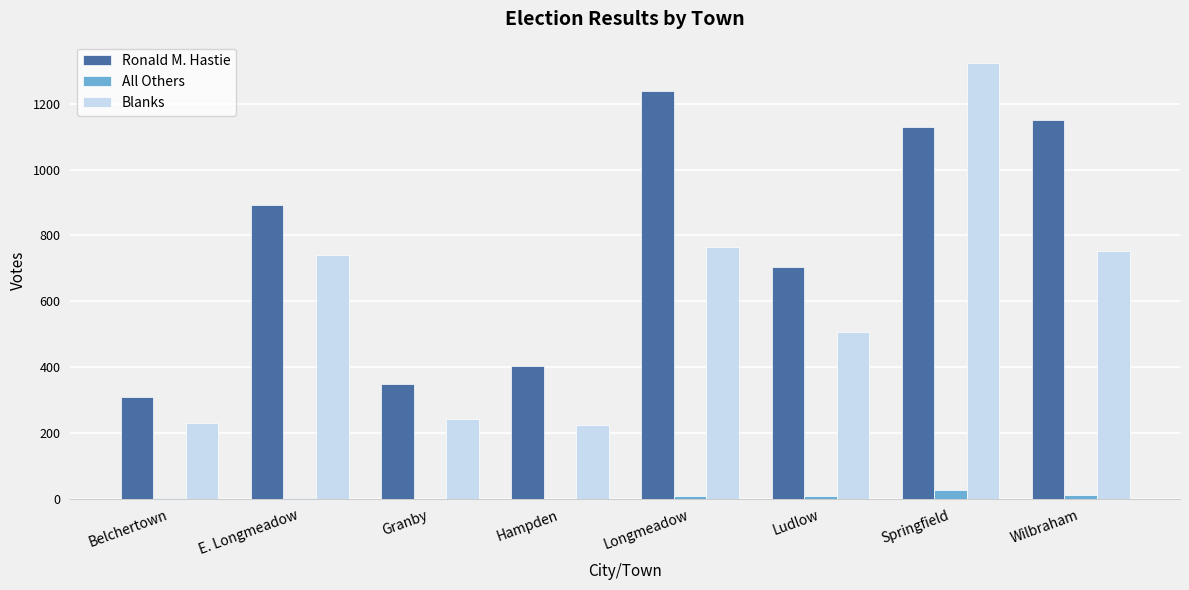

Which series has the largest total across all categories?

Ronald M. Hastie